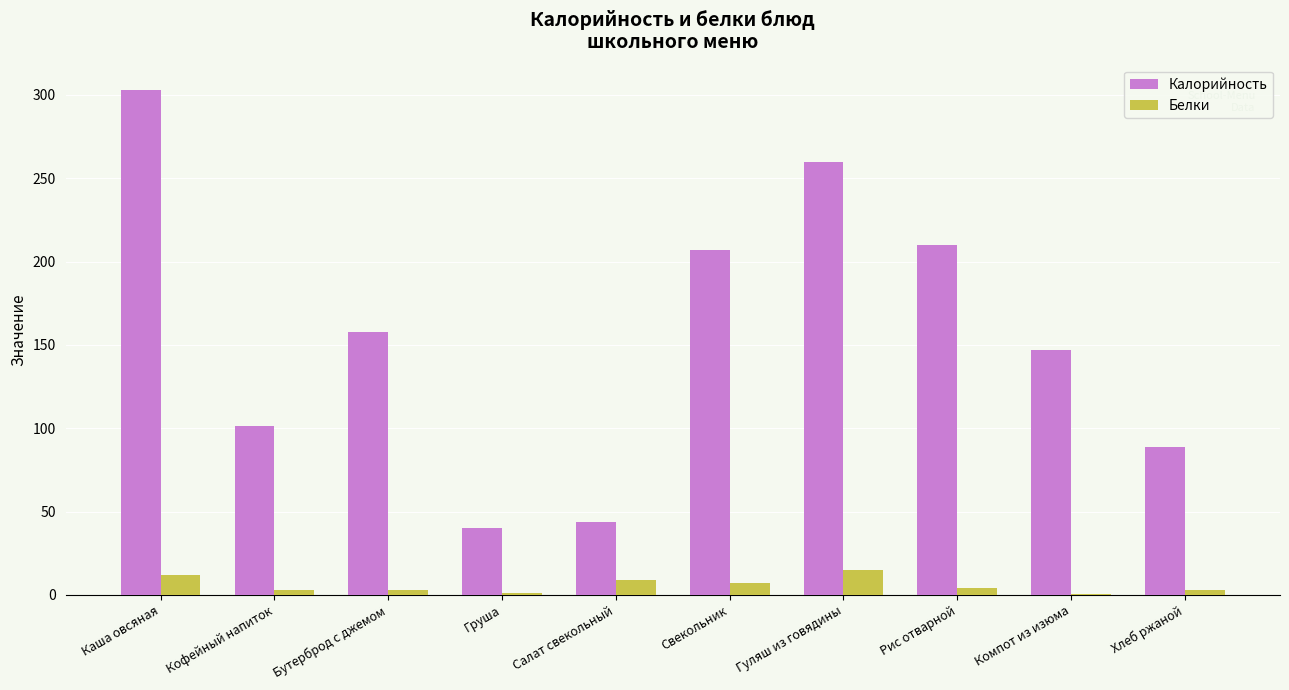

At which label does Калорийность reach its peak?

Каша овсяная